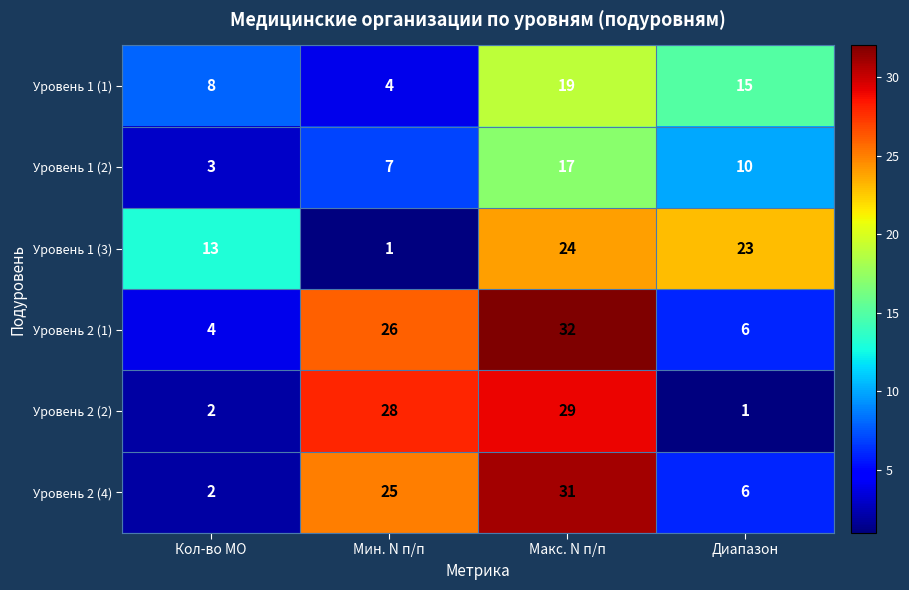

How many distinct data groups are displayed?

6